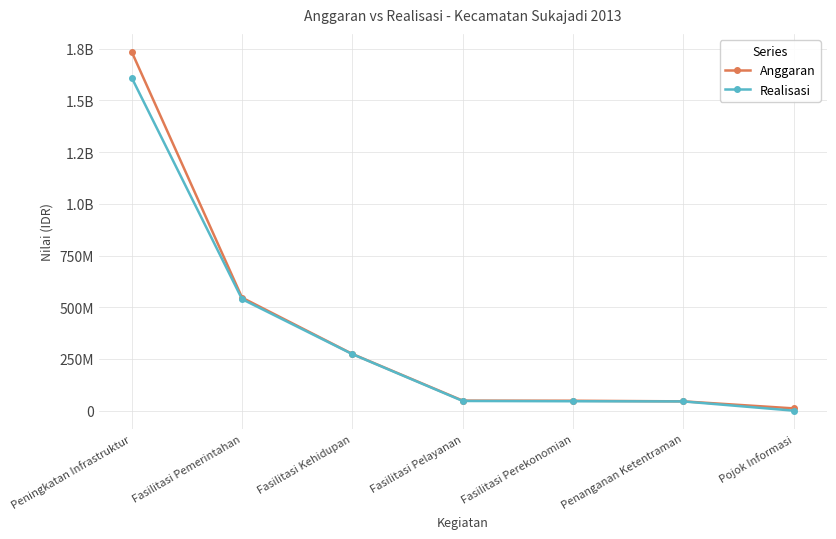

Does the chart have visible grid lines?

Yes